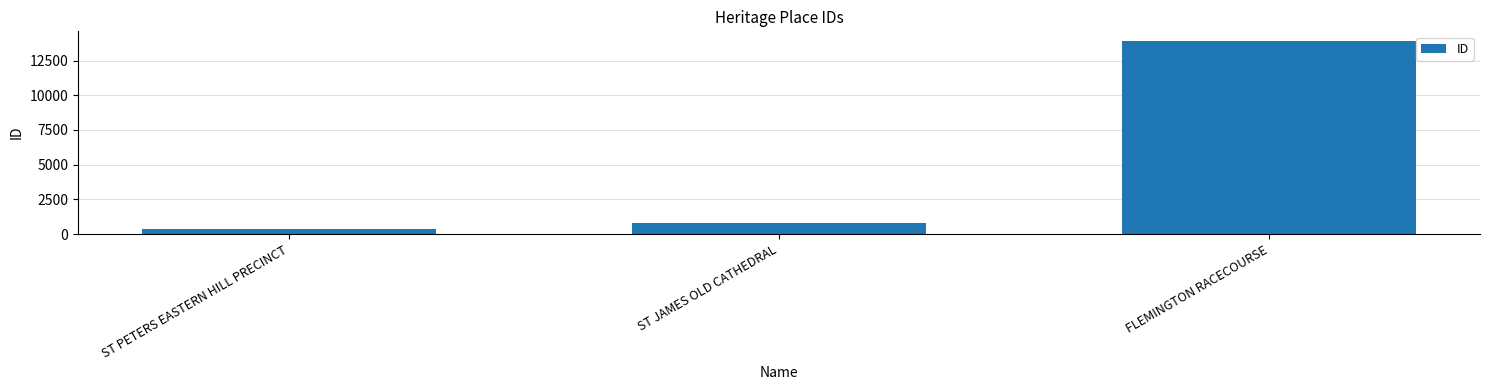

What is the label of the 1st bar from the left?

ST PETERS EASTERN HILL PRECINCT